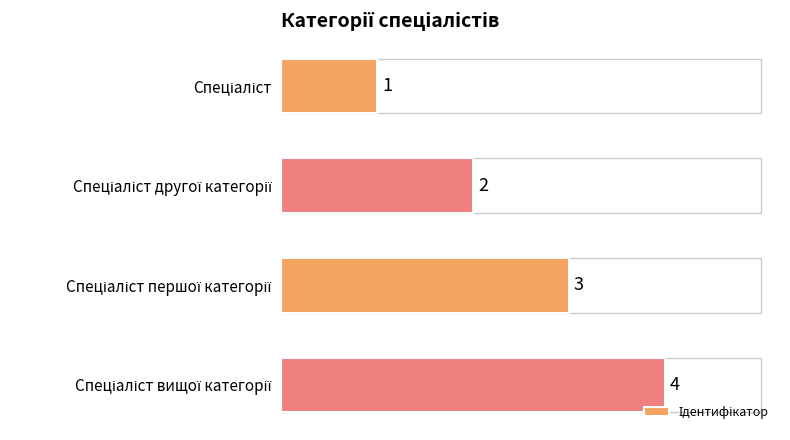

How many values are between 2 and 4?

3